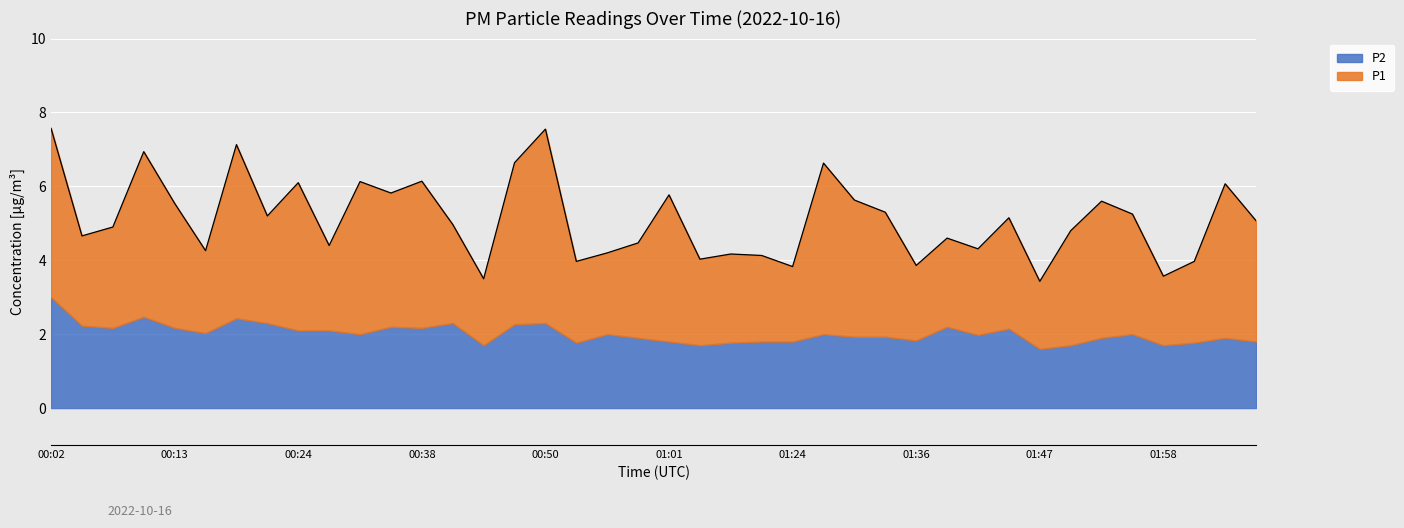

True or false: there are more than 1 points higher than both neighbors.

True